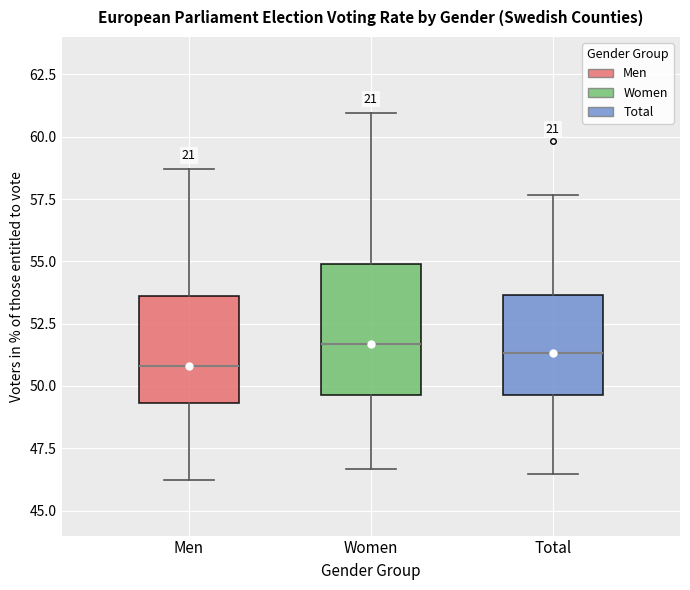

Reading left to right, read every box against the y-axis: the position of its median line, the range the box covers, and the ends of its whiskers. The values are not printed on the chart, so give them approximately, as read against the axis.

Men: median 51.0, box 49.5 to 53.5, whiskers 46.0 to 58.5
Women: median 51.5, box 49.5 to 55.0, whiskers 46.5 to 61.0
Total: median 51.5, box 49.5 to 53.5, whiskers 46.5 to 57.5